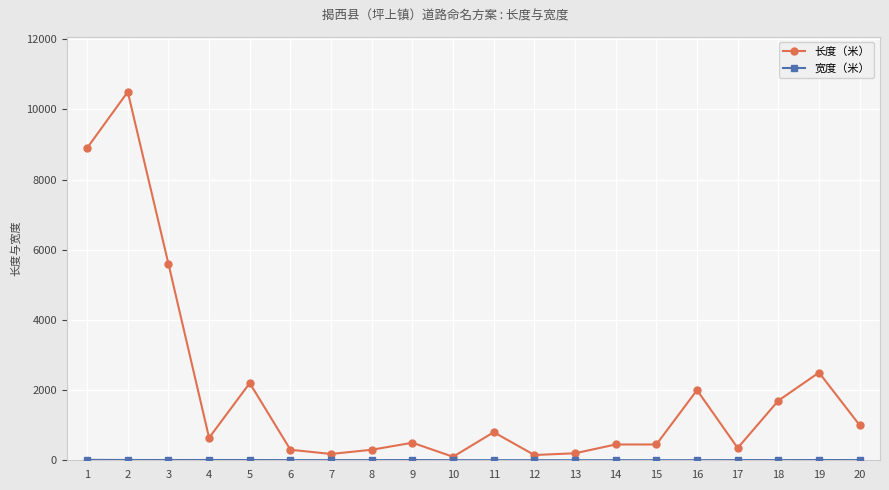

Count the number of categories in the chart.

20